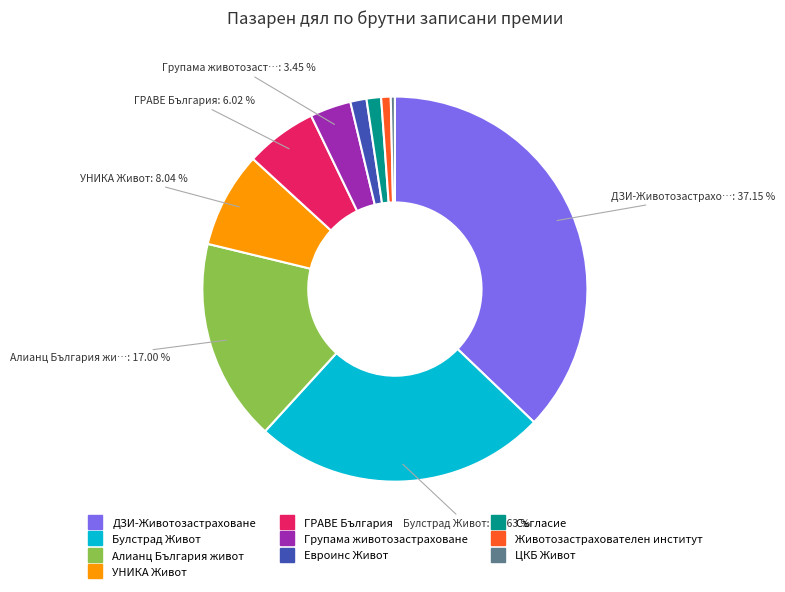

Is there a majority slice in this chart?

No